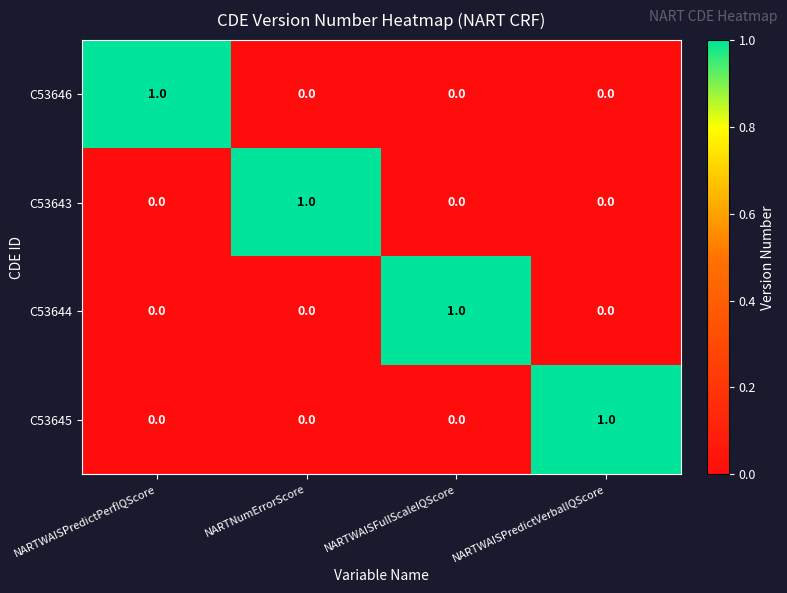

Is it true that C53646 equals 1 at NARTWAISPredictPerfIQScore?

True